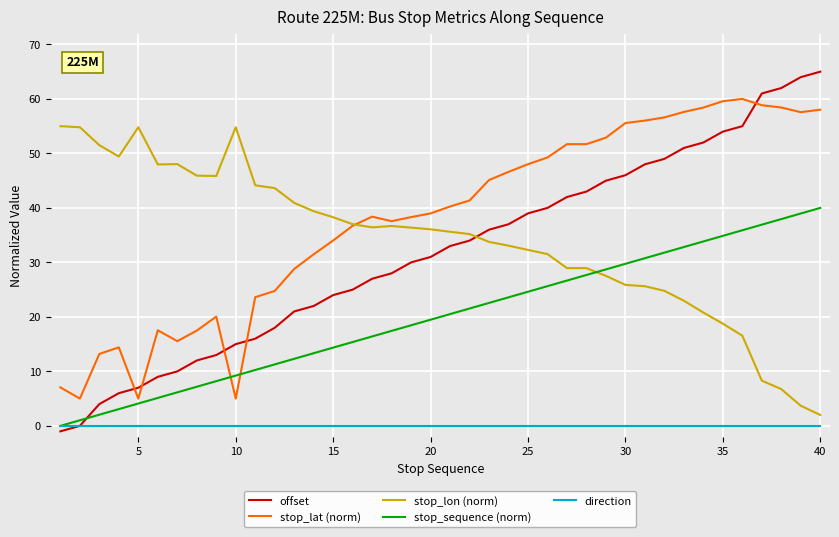

Which series has the largest range (max minus min)?

offset